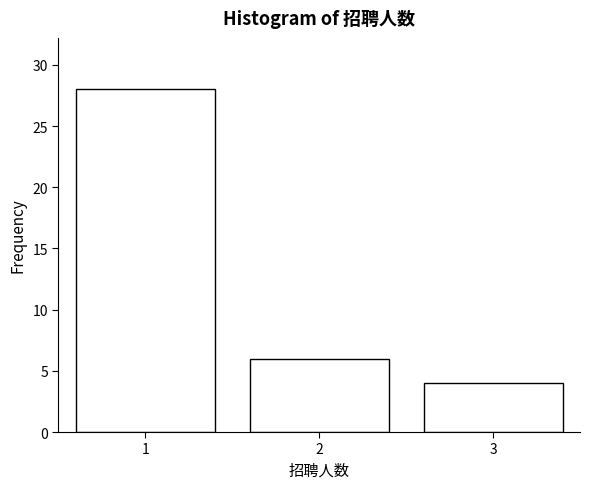

Reading left to right, extract all data points from this chart.

28	6	4